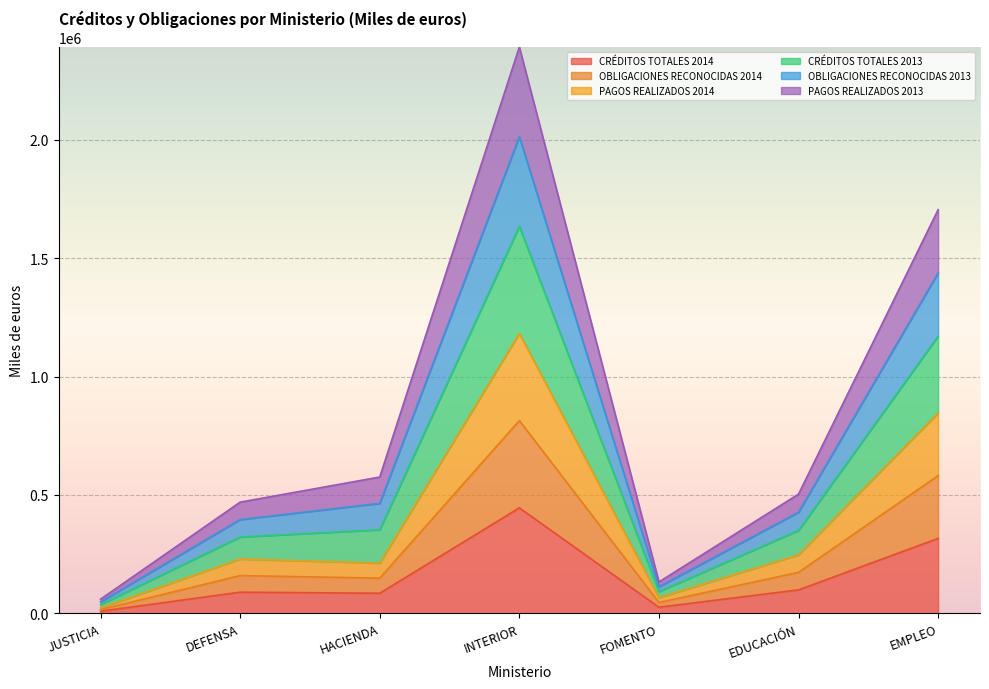

Where is the first local maximum for PAGOS REALIZADOS 2014?

DEFENSA